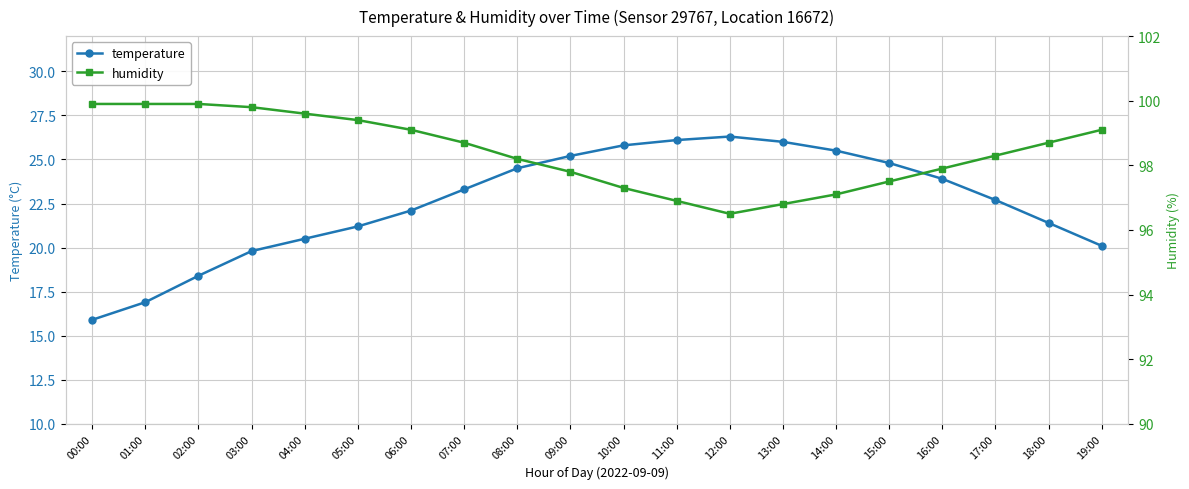

What is the average value of the temperature series?

22.5